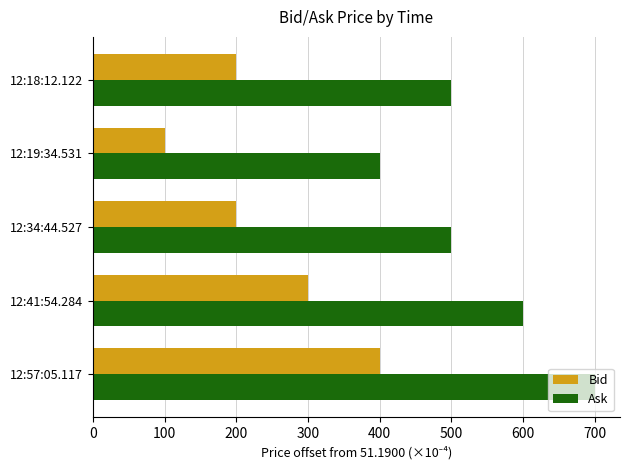

What is the difference between the second highest and second lowest values in the Bid series?

100.0